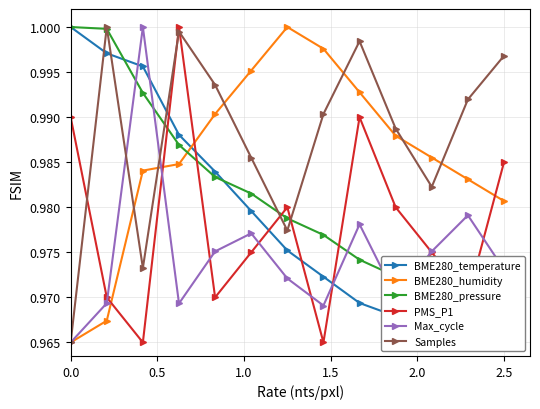

How many times do BME280_temperature and PMS_P1 cross each other?

5